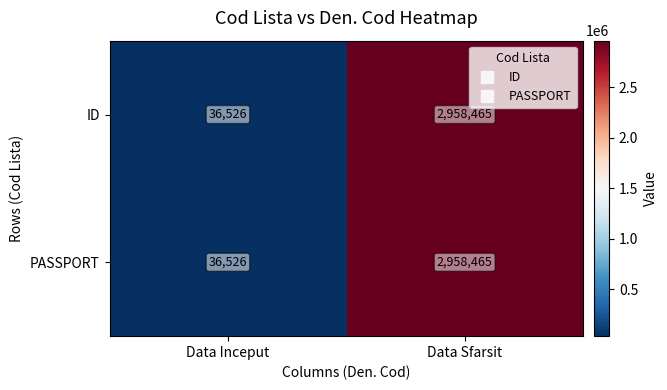

What is the approximate value of PASSPORT at Data Sfarsit?

2958465